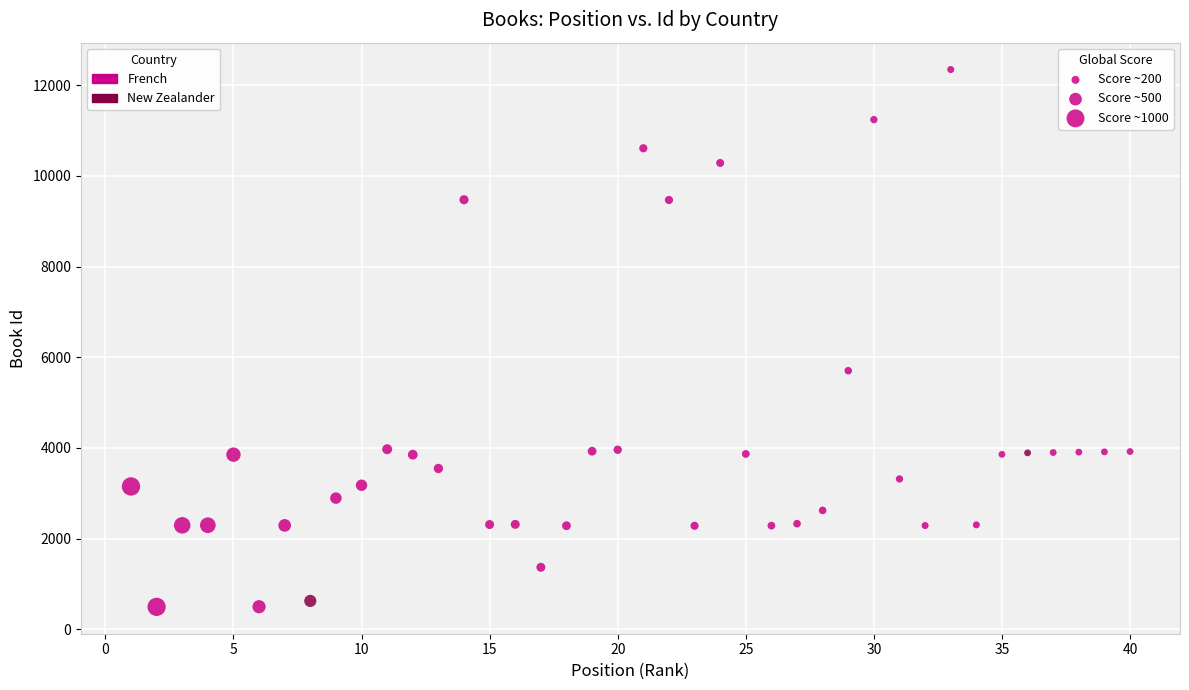

What are all the series names shown in the legend?

French, New Zealander